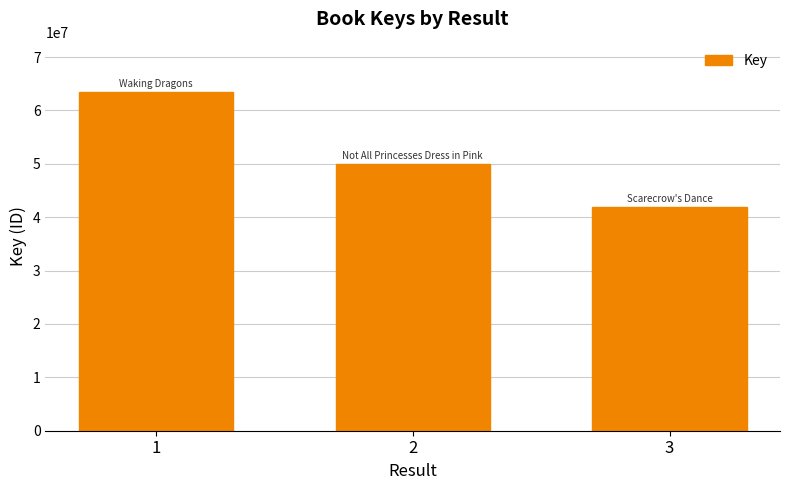

Is it true that the value at 2 is 49985454?

True